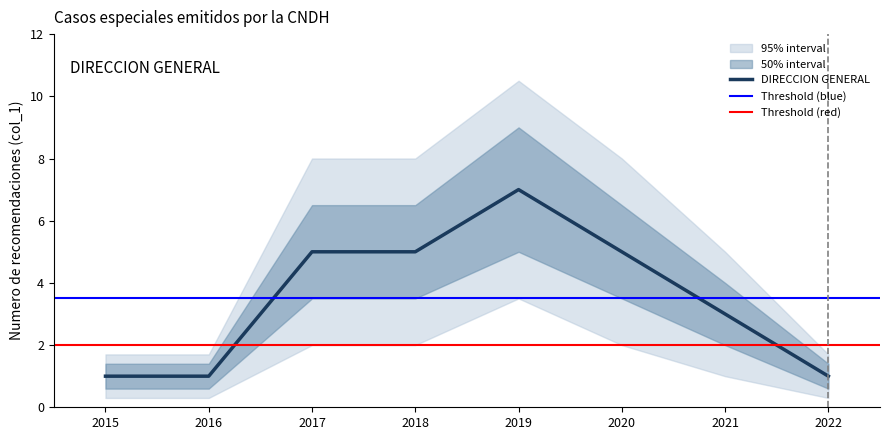

Between 2017 and 2019, which is larger?

2019